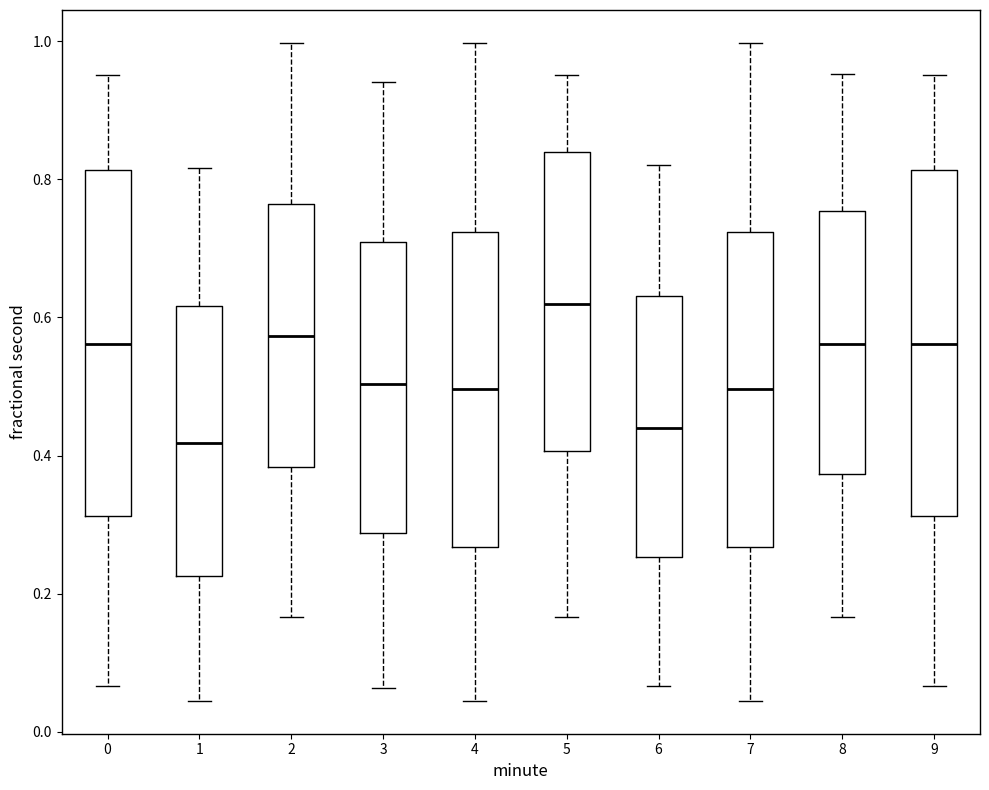

Reading left to right, read every box against the y-axis: the position of its median line, the range the box covers, and the ends of its whiskers. The values are not printed on the chart, so give them approximately, as read against the axis.

0: median 0.56, box 0.32 to 0.82, whiskers 0.06 to 0.96
1: median 0.42, box 0.22 to 0.62, whiskers 0.04 to 0.82
2: median 0.58, box 0.38 to 0.76, whiskers 0.16 to 1.00
3: median 0.50, box 0.28 to 0.70, whiskers 0.06 to 0.94
4: median 0.50, box 0.26 to 0.72, whiskers 0.04 to 1.00
5: median 0.62, box 0.40 to 0.84, whiskers 0.16 to 0.96
6: median 0.44, box 0.26 to 0.64, whiskers 0.06 to 0.82
7: median 0.50, box 0.26 to 0.72, whiskers 0.04 to 1.00
8: median 0.56, box 0.38 to 0.76, whiskers 0.16 to 0.96
9: median 0.56, box 0.32 to 0.82, whiskers 0.06 to 0.96